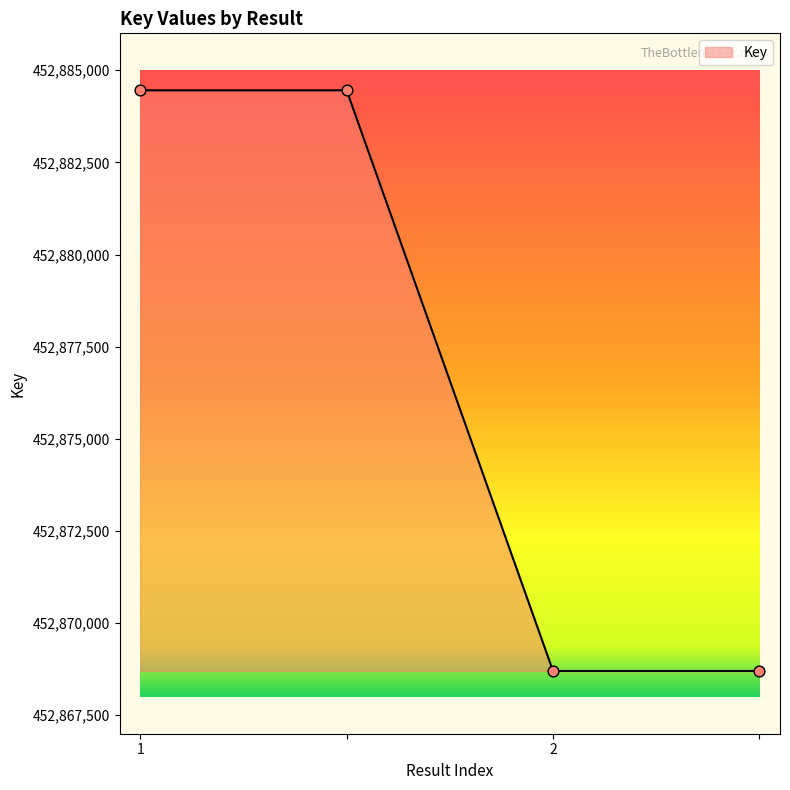

What is the difference between the maximum and minimum values?

15751